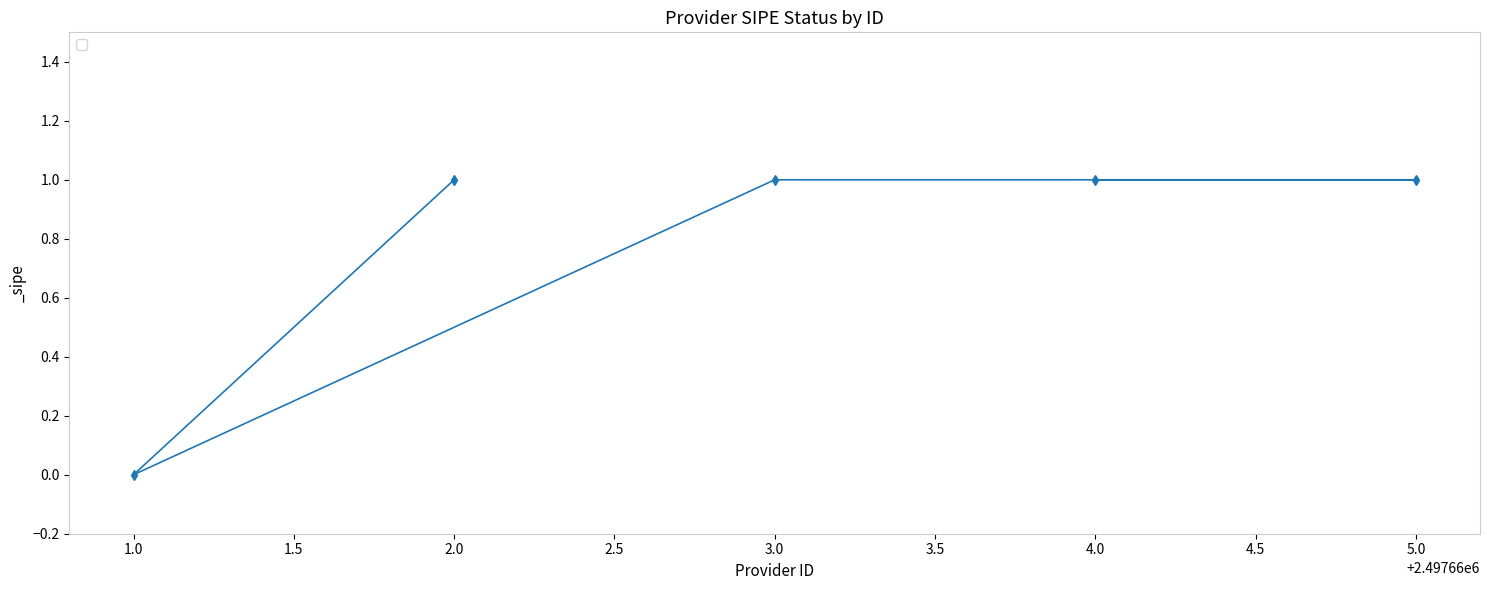

Reading right to left, transcribe all the data shown in this chart.

1	1	1	0	1